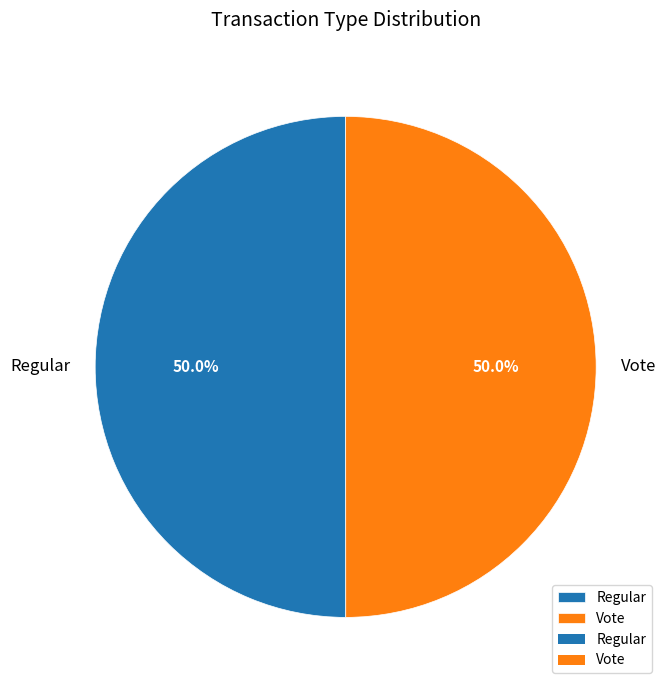

What is the ratio of the value at Regular to the value at Vote?

1.0